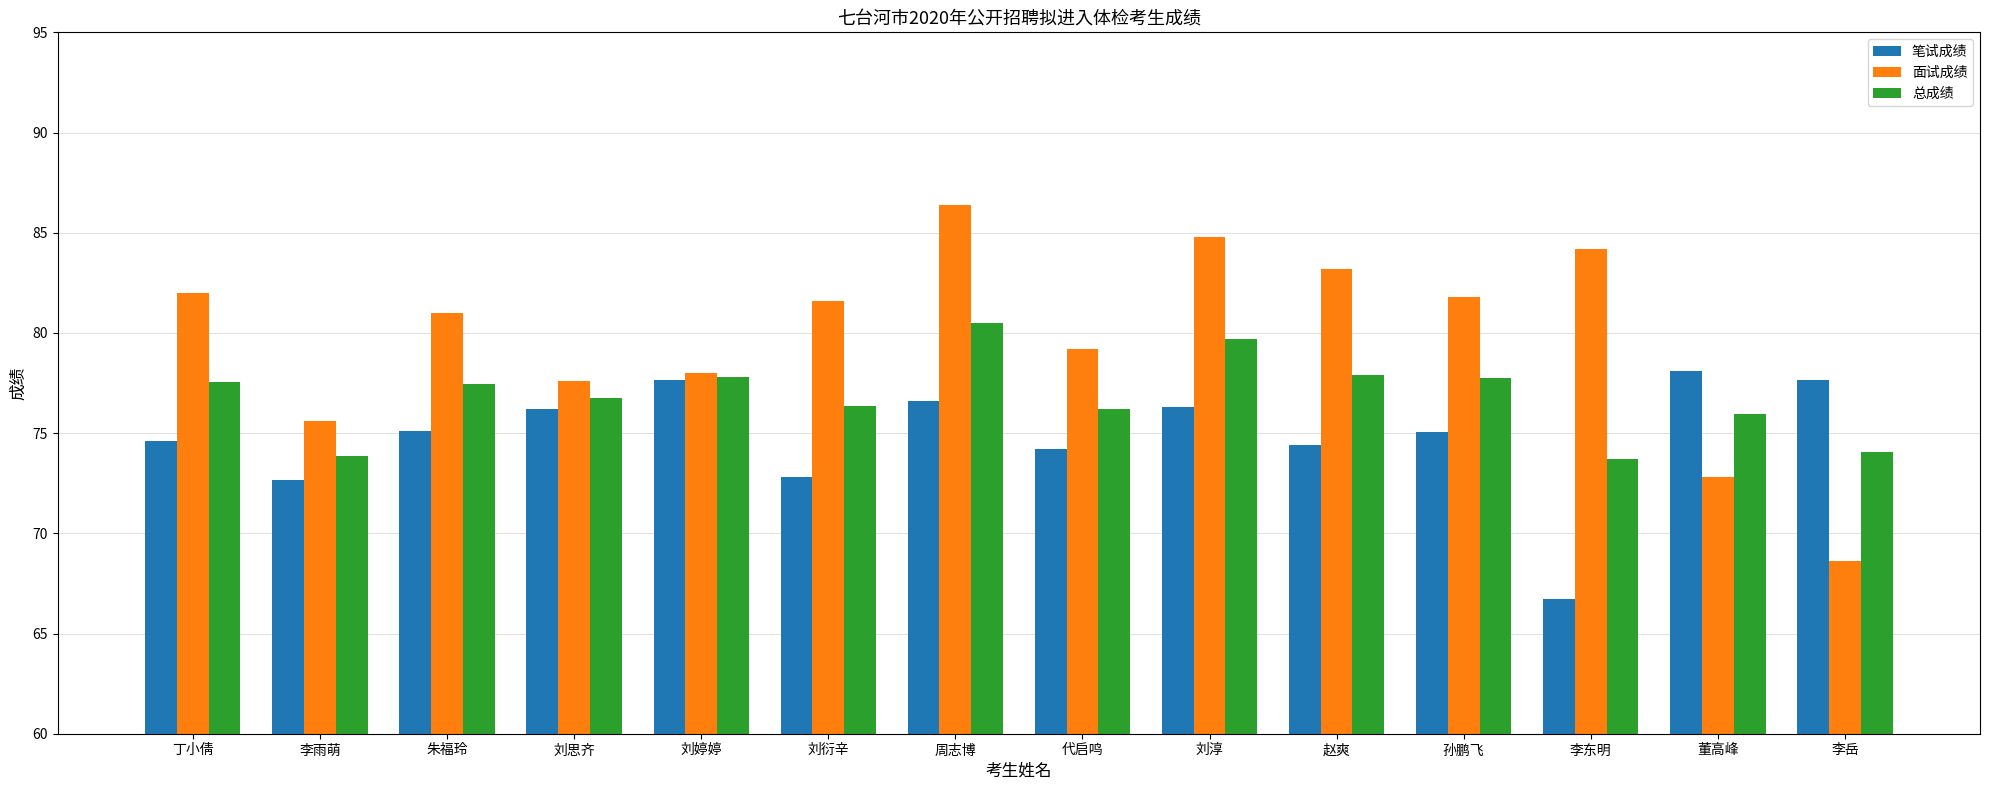

What is the sum of all 总成绩 values?

1075.6